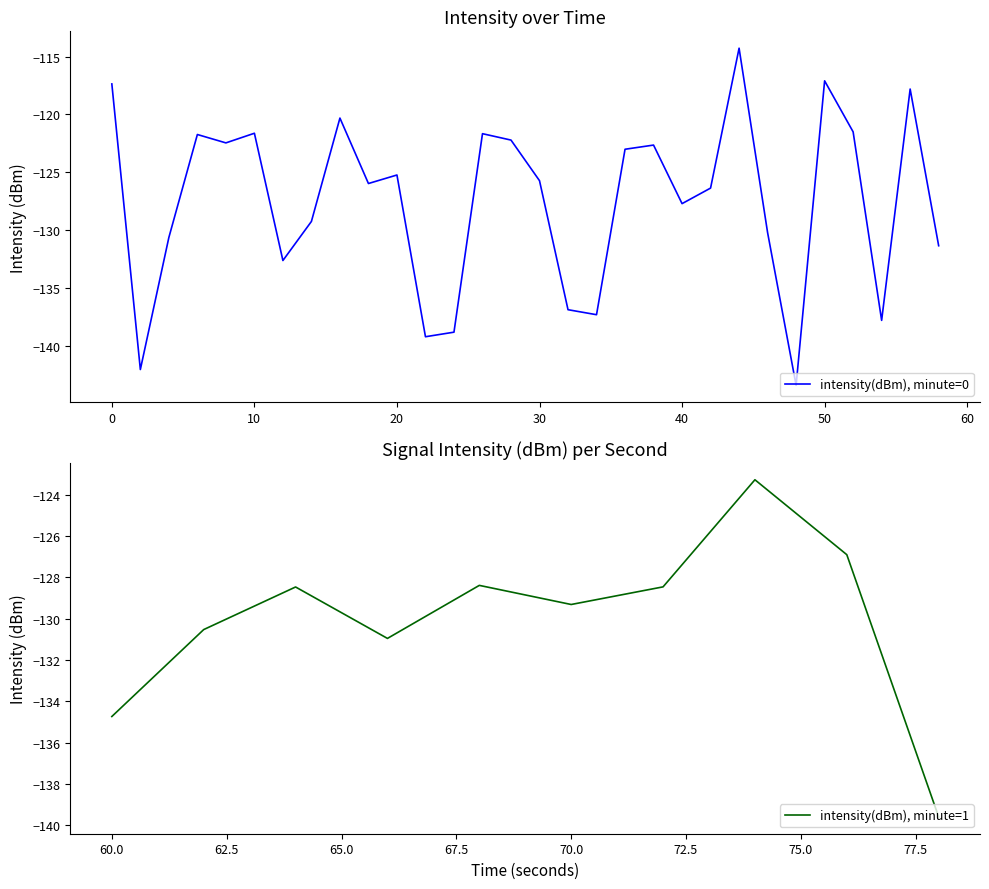

What is the change in value from 19 to 34?

-5.7